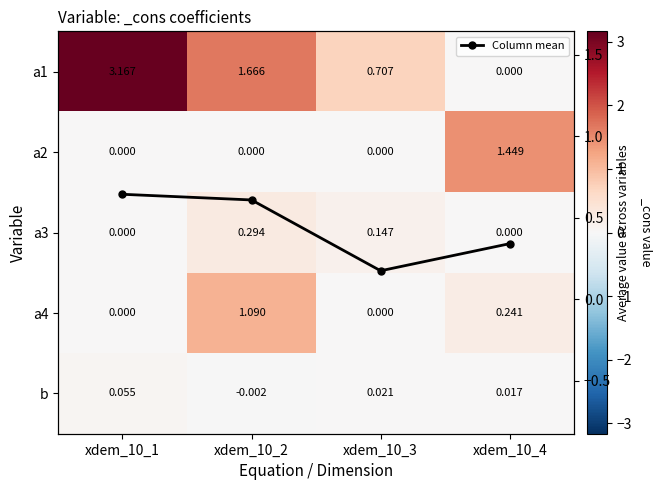

What is the difference between the maximum and minimum values in the a4 series?

1.1